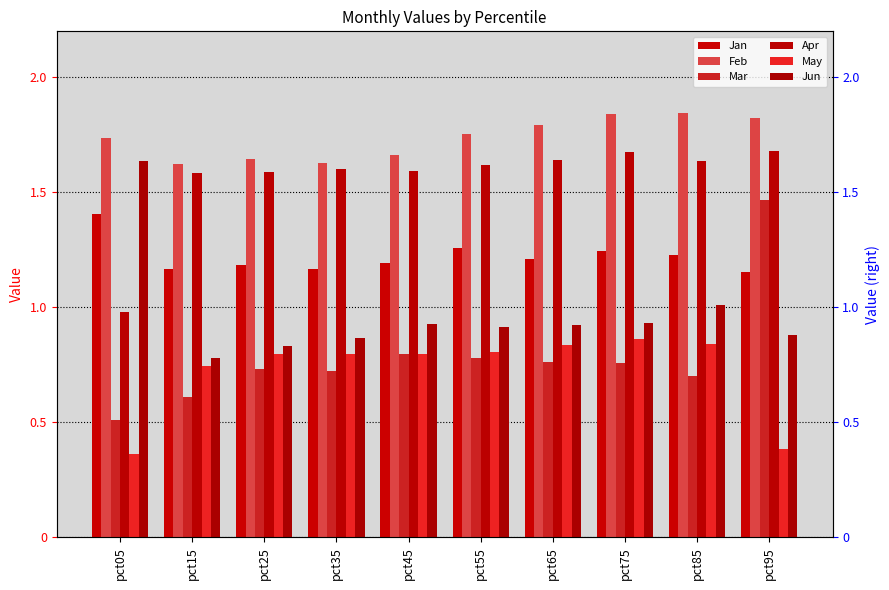

What is the sum of all May values?

7.2